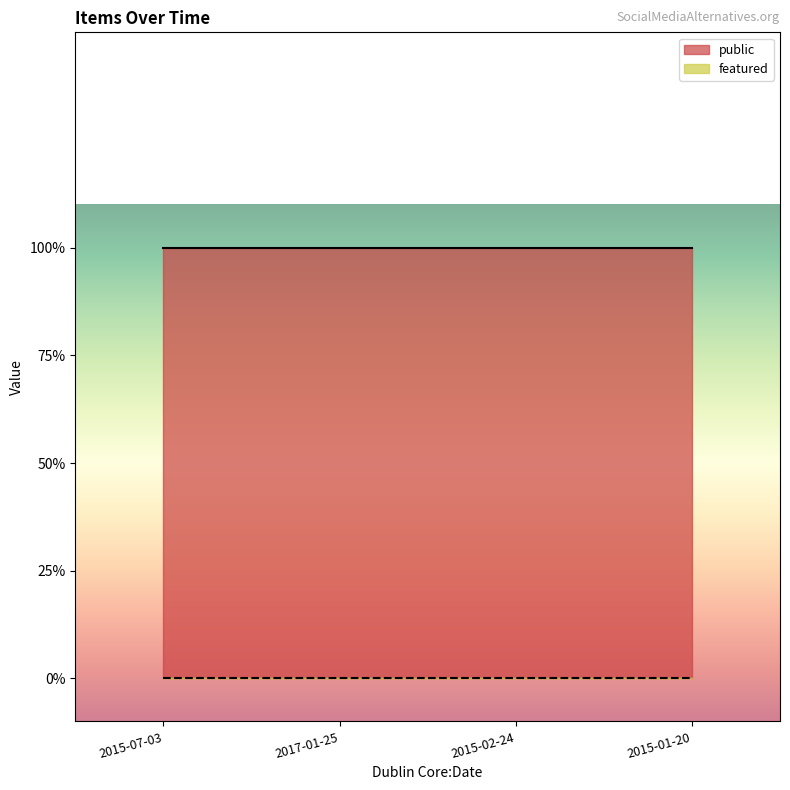

At which label does featured reach its peak?

2015-07-03